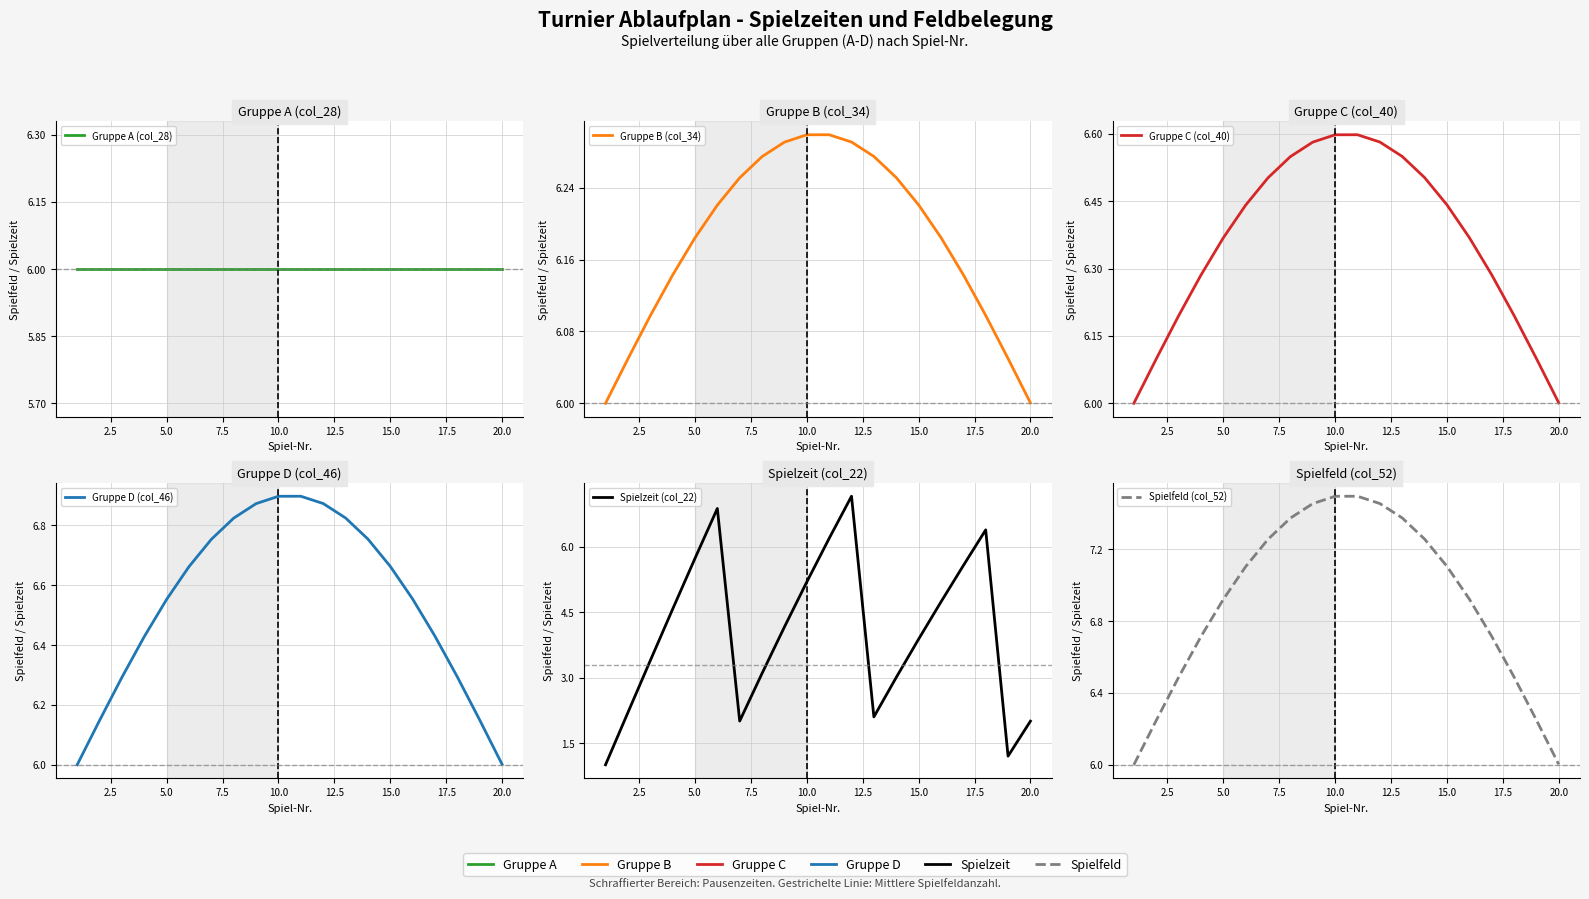

True or false: Spielfeld (col_52) and Gruppe D (col_46) intersect in this chart.

False